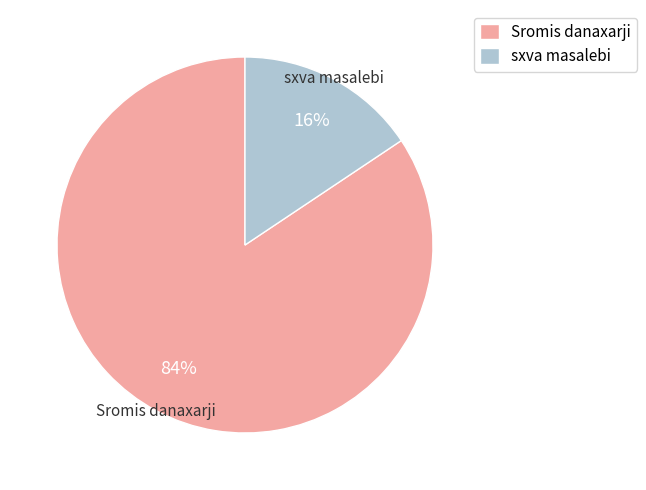

Combined, do sxva masalebi and Sromis danaxarji account for over 50%?

Yes